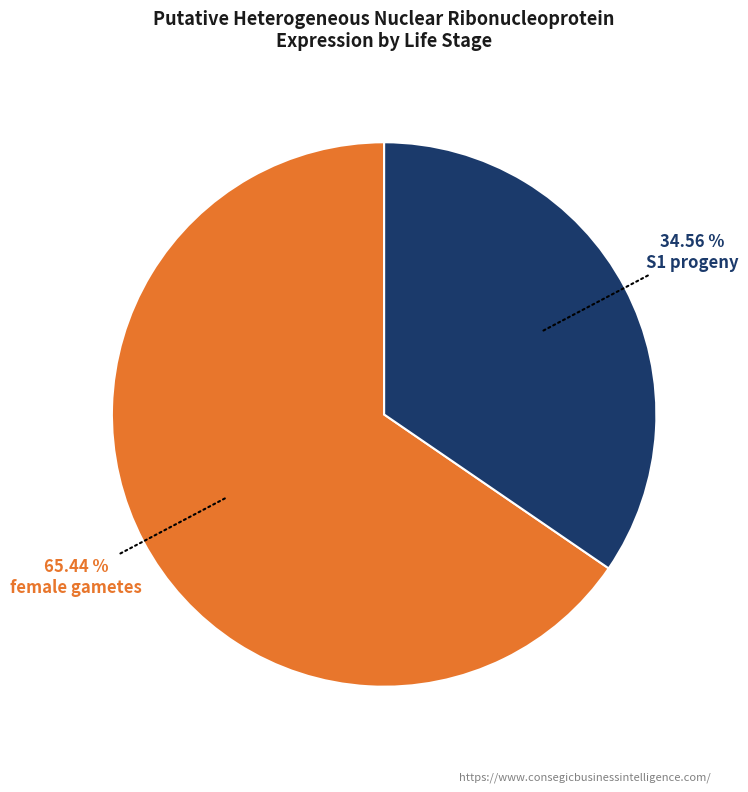

To the nearest percent, what is the average slice percentage?

50%